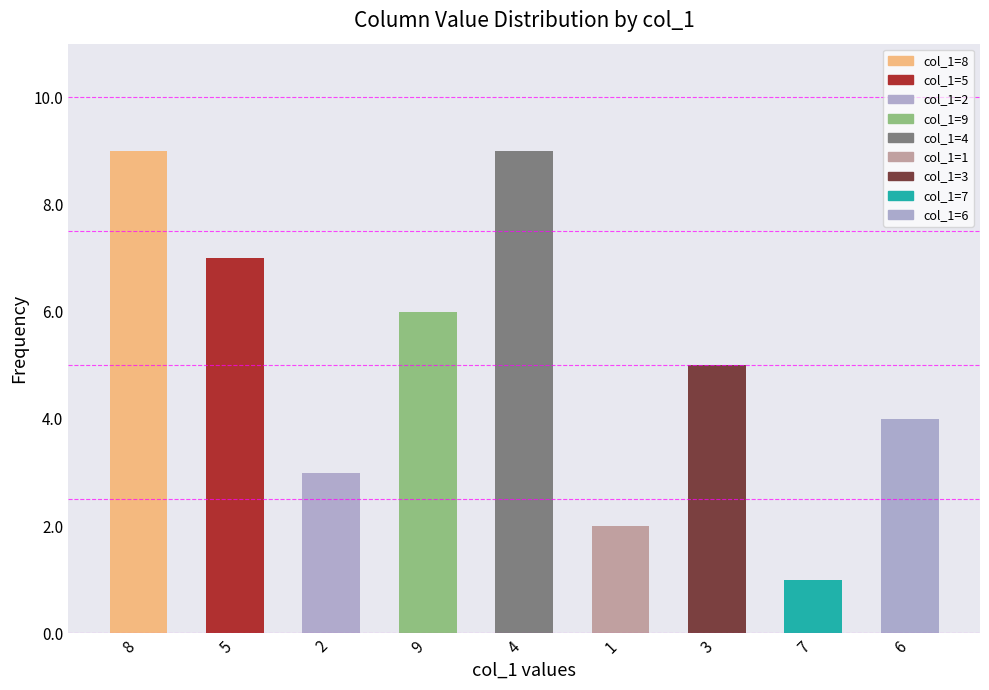

What is the change in value from 5 to 3?

-2